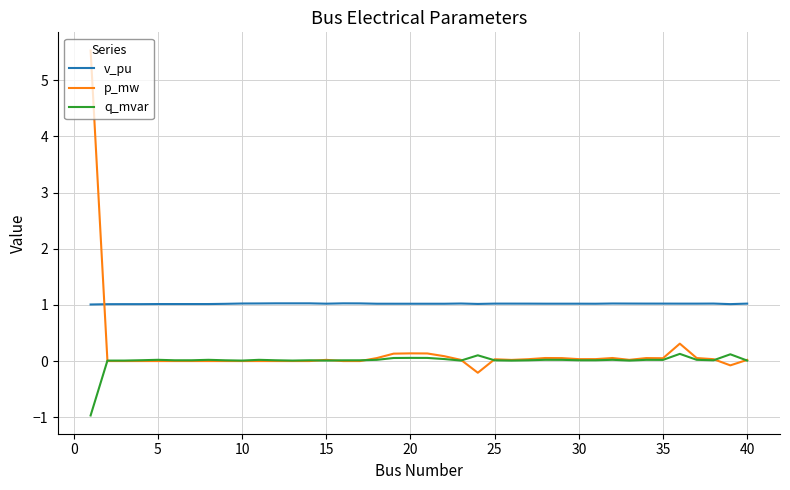

Which series has the widest spread of values?

p_mw